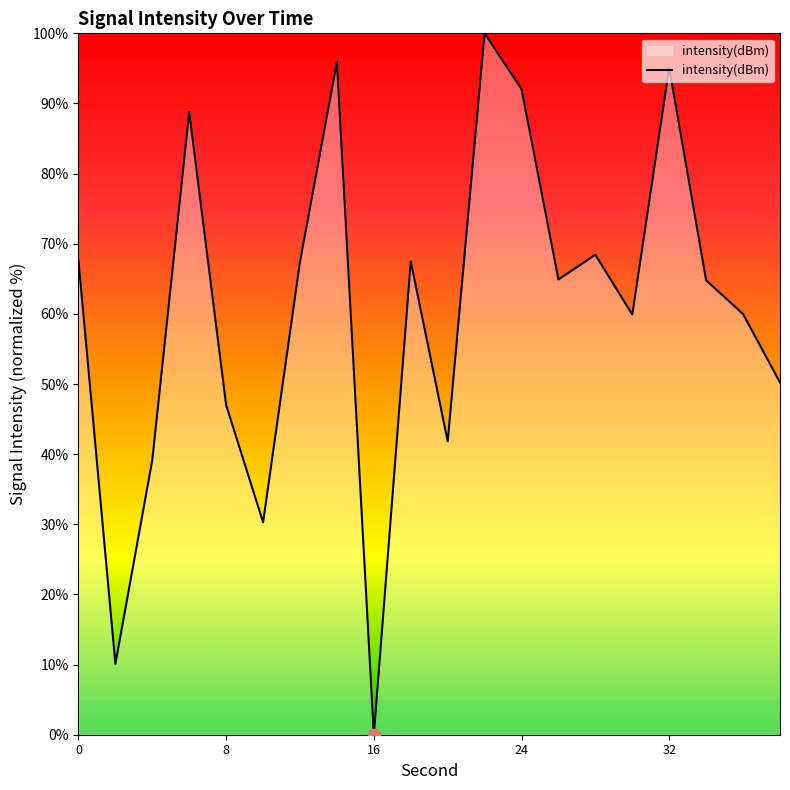

What is the greatest value displayed?

100.0